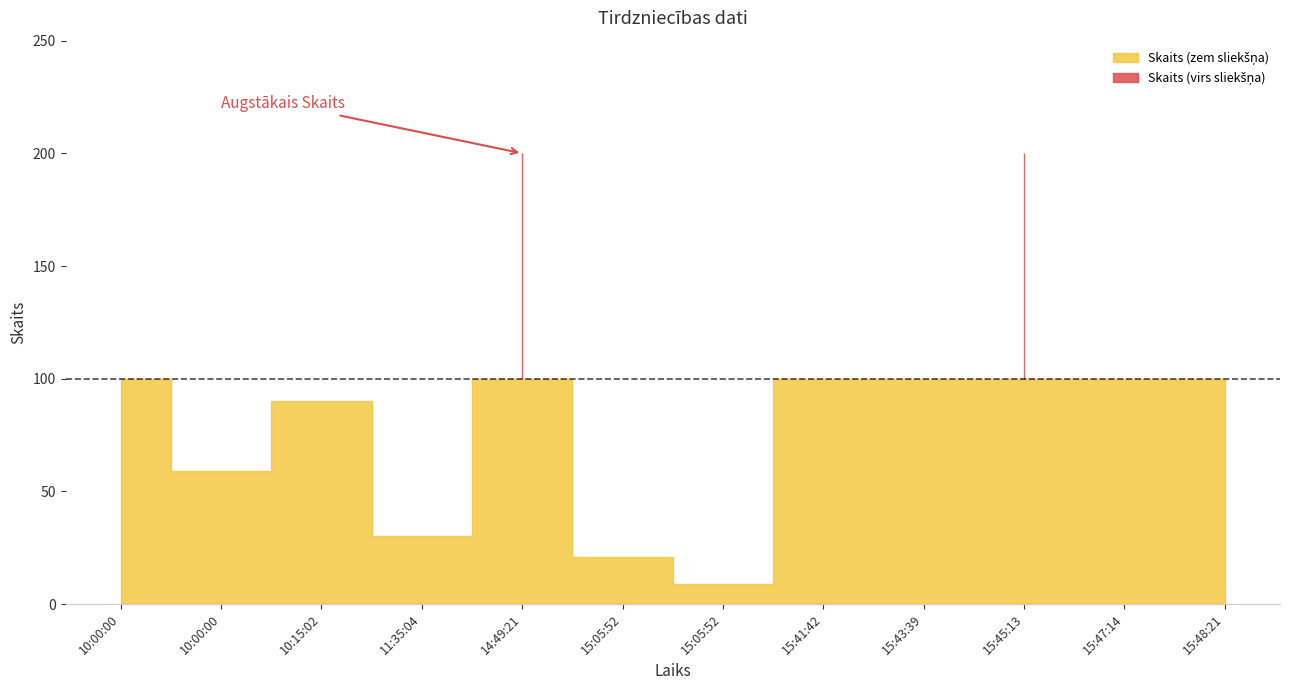

Which has a higher value, 11:35:04 or 15:48:21?

15:48:21